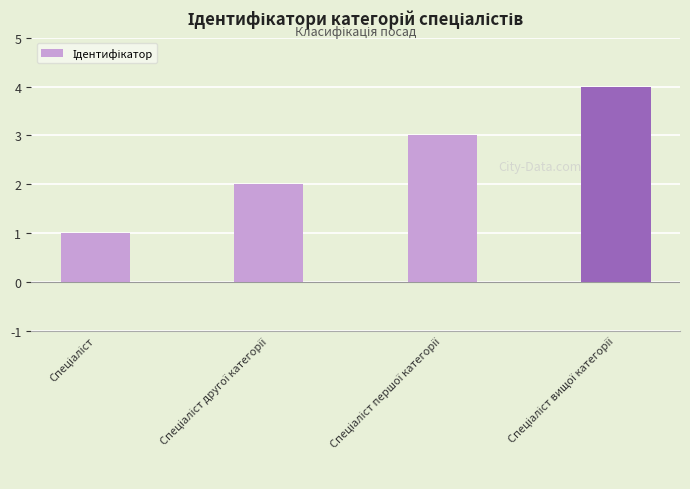

What is the sum of all values?

10